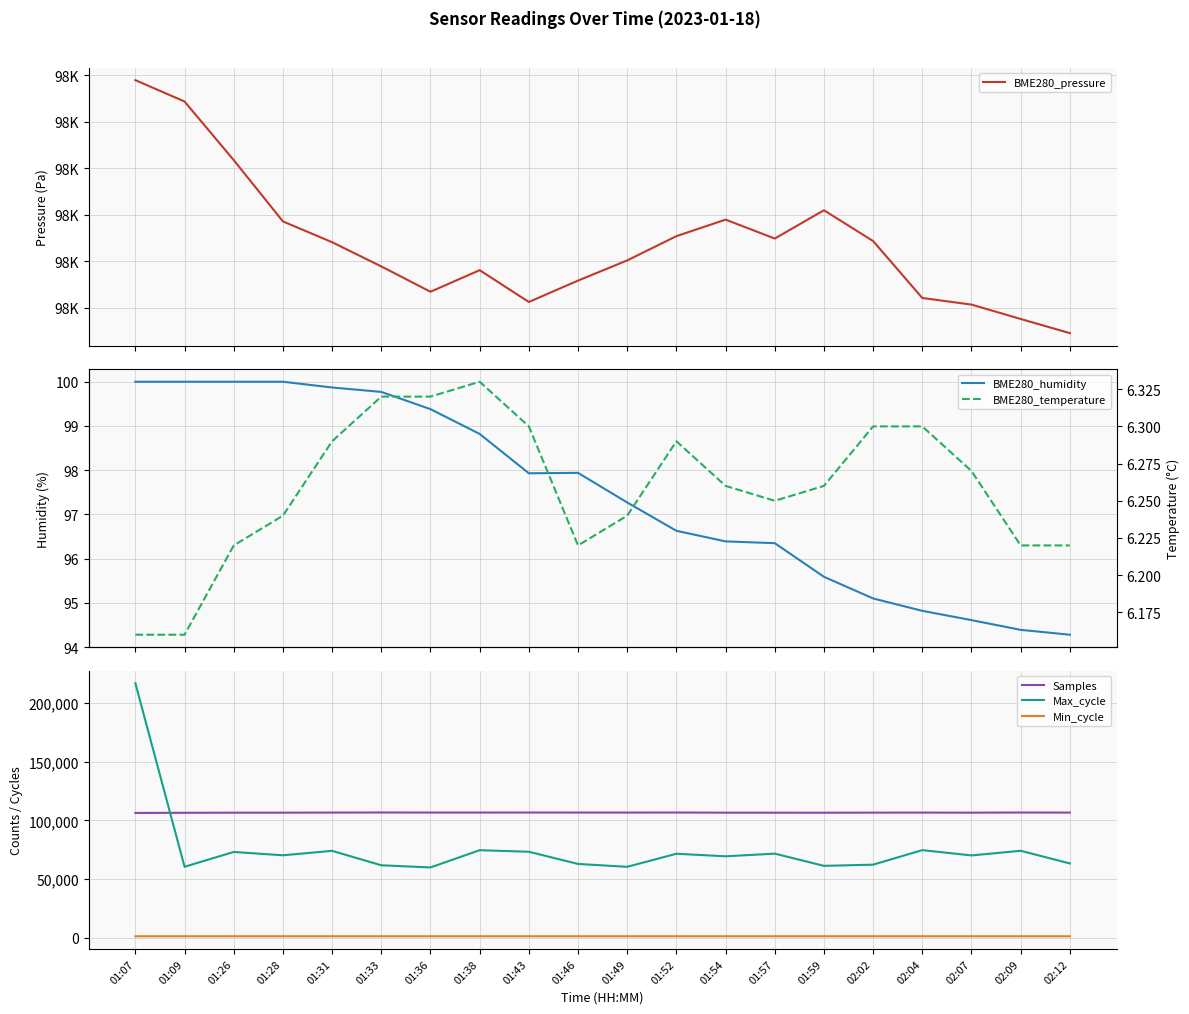

True or false: BME280_temperature and BME280_pressure intersect in this chart.

False